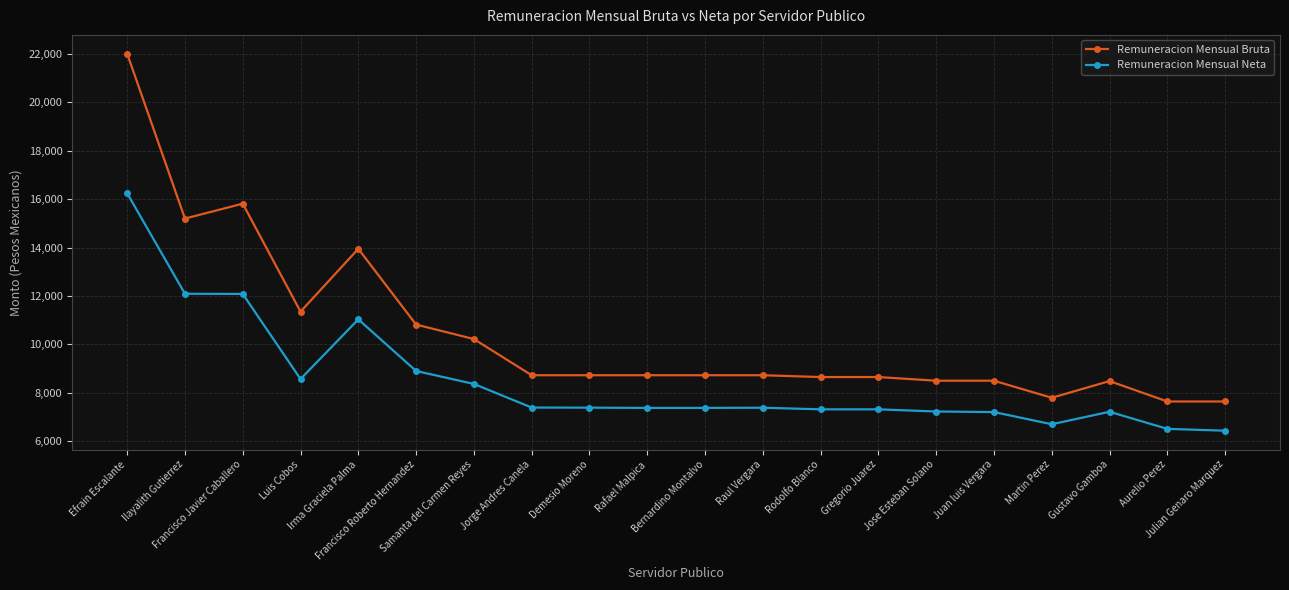

What are all the series names shown in the legend?

Remuneracion Mensual Bruta, Remuneracion Mensual Neta